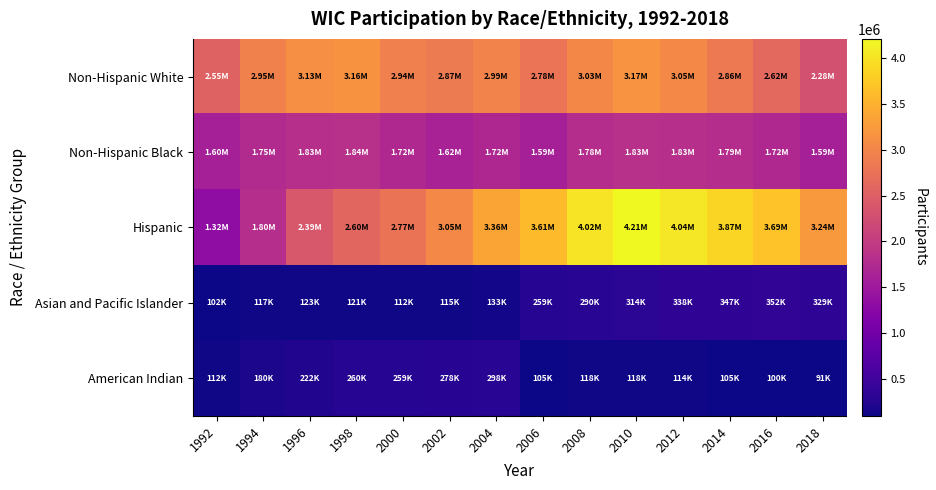

At how many categories does at least one series exceed 2319993?

14